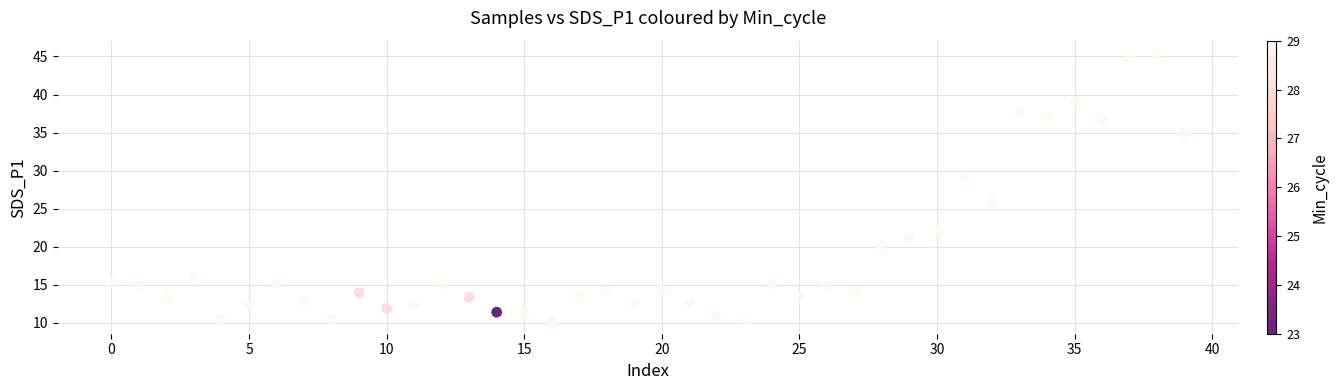

What Y value in the scatter plot is closest to 27?

25.8